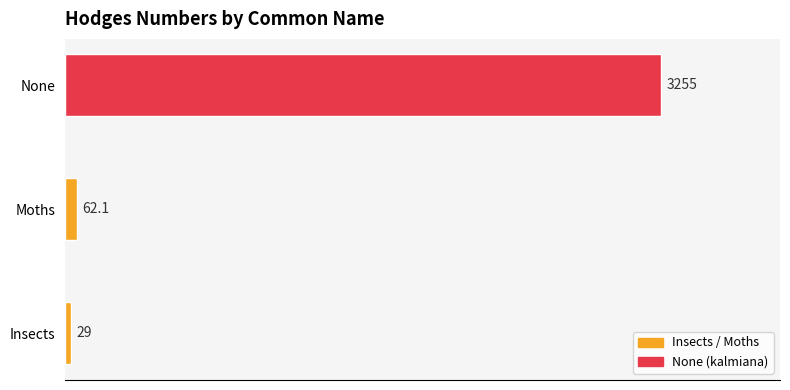

List the labels in order of value, largest first.

None, Moths, Insects